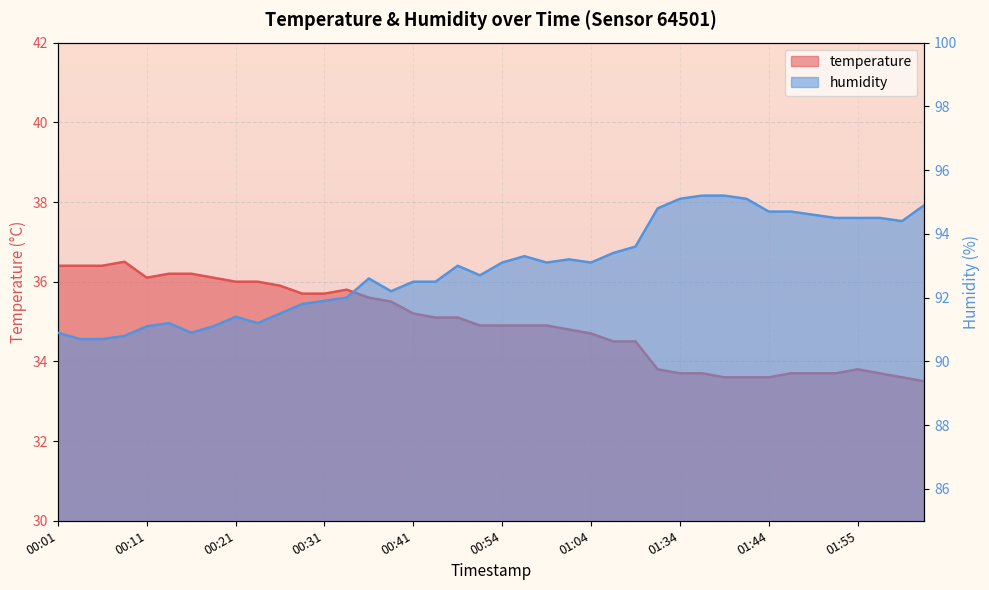

In humidity, how many points are lower than both neighbors (excluding endpoints)?

7